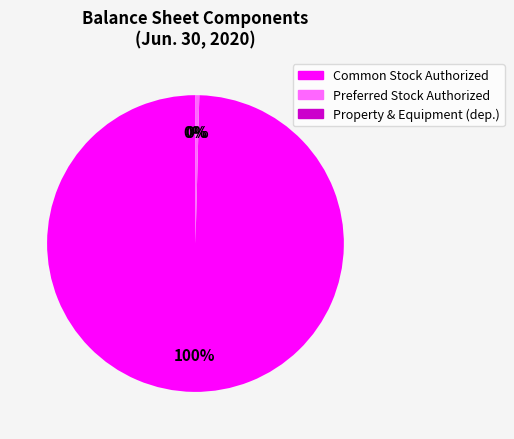

To the nearest percent, what is the difference between the largest and smallest slice percentages?

100%